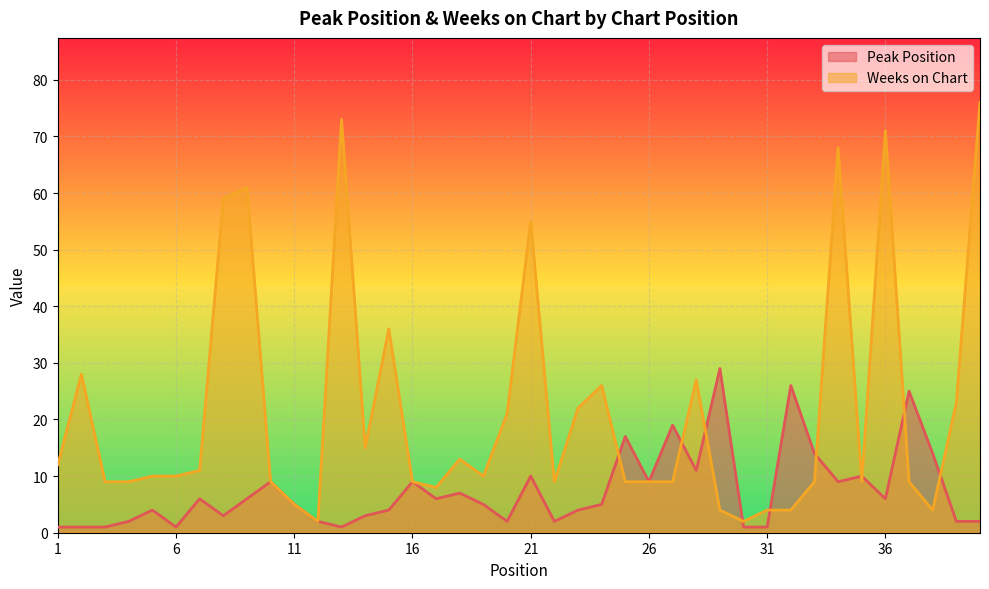

Reading left to right, transcribe all the data shown in this chart.

Peak Position: 1=1	2=1	3=1	4=2	5=4	6=1	7=6	8=3	9=6	10=9	11=5	12=2	13=1	14=3	15=4	16=9	17=6	18=7	19=5	20=2	21=10	22=2	23=4	24=5	25=17	26=9	27=19	28=11	29=29	30=1	31=1	32=26	33=14	34=9	35=10	36=6	37=25	38=14	39=2	40=2
Weeks on Chart: 1=12	2=28	3=9	4=9	5=10	6=10	7=11	8=59	9=61	10=9	11=5	12=2	13=73	14=15	15=36	16=9	17=8	18=13	19=10	20=21	21=55	22=9	23=22	24=26	25=9	26=9	27=9	28=27	29=4	30=2	31=4	32=4	33=9	34=68	35=9	36=71	37=9	38=4	39=23	40=76